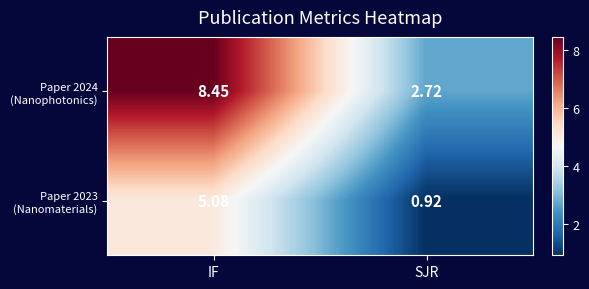

Which label corresponds to the largest value in the chart?

IF